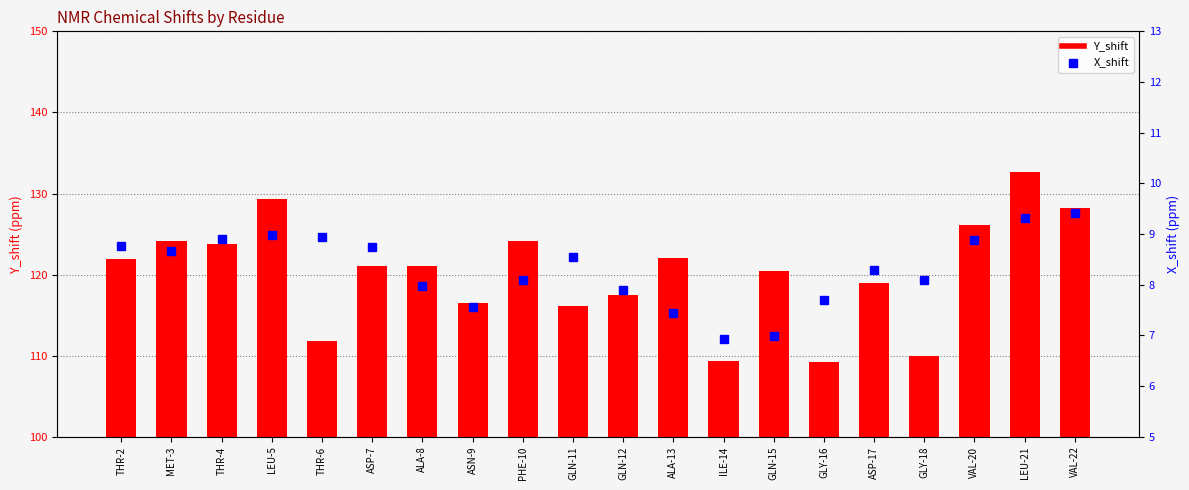

Is it true that Y_shift equals 117.5 at GLN-12?

True